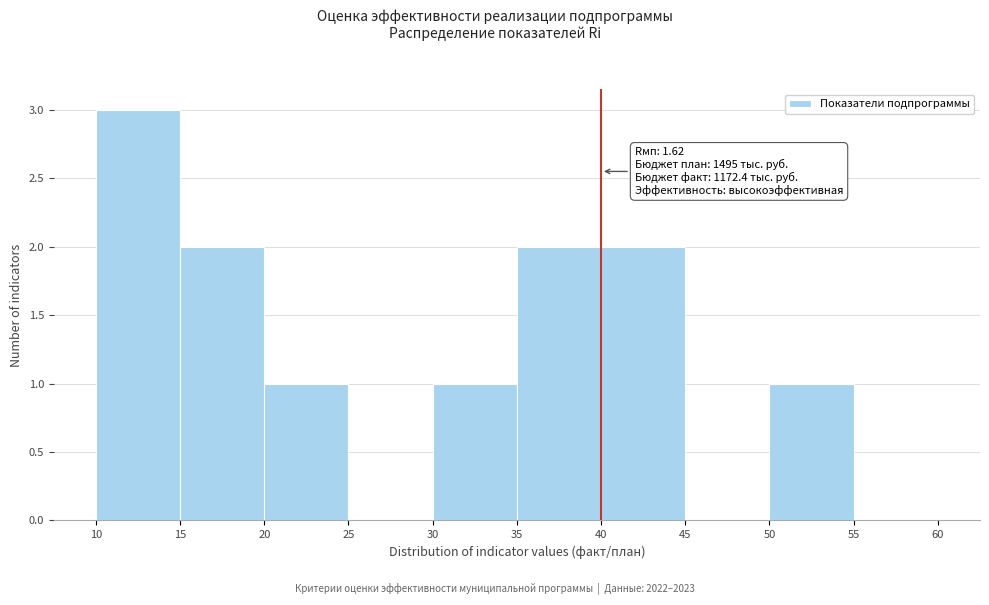

Over which range of the x-axis is the bar tallest?

10 to 15